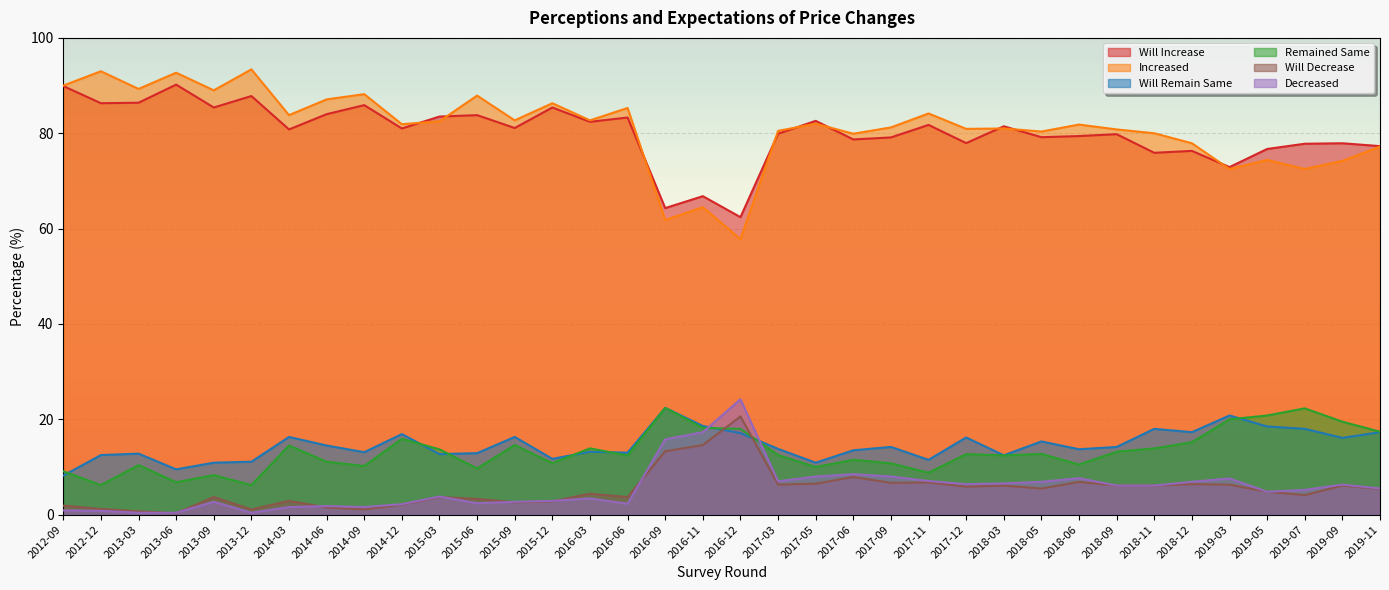

What is the highest value of the Will Increase series?

90.2